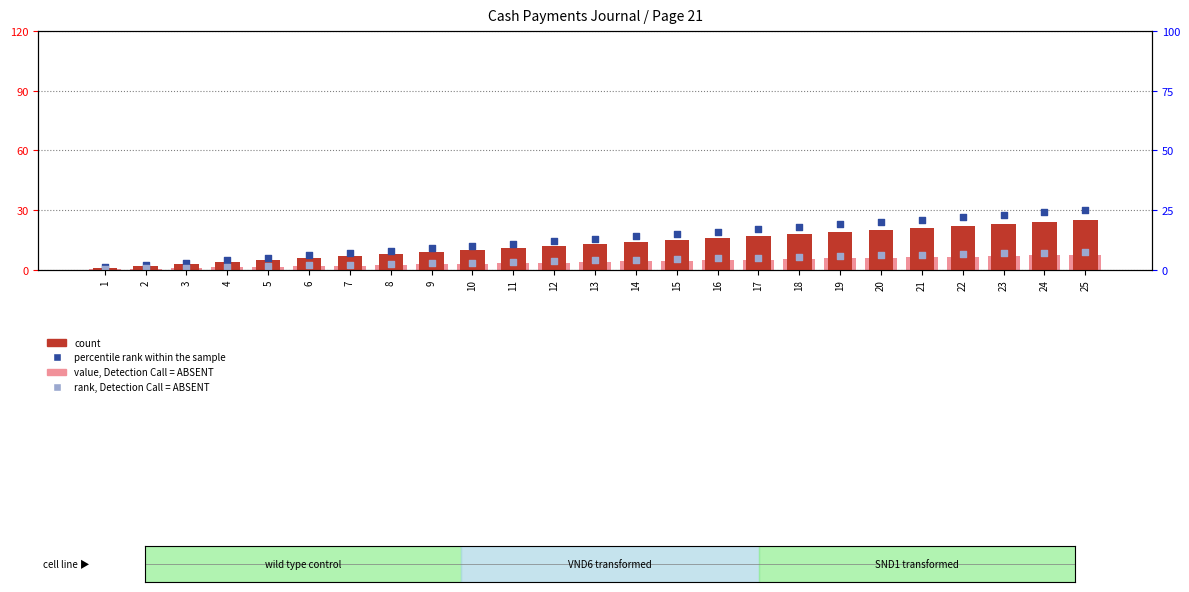

Which series contains the lowest Y value?

value, Detection Call = ABSENT